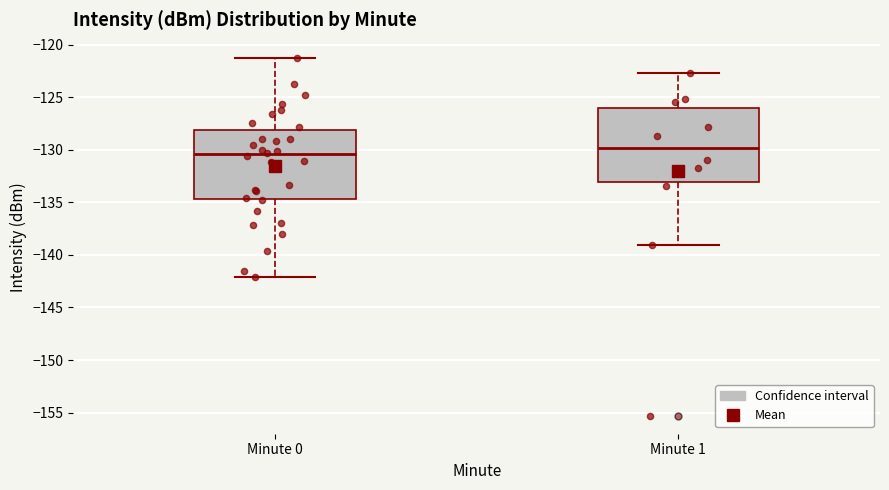

Which box's median line is the lowest?

Minute 0